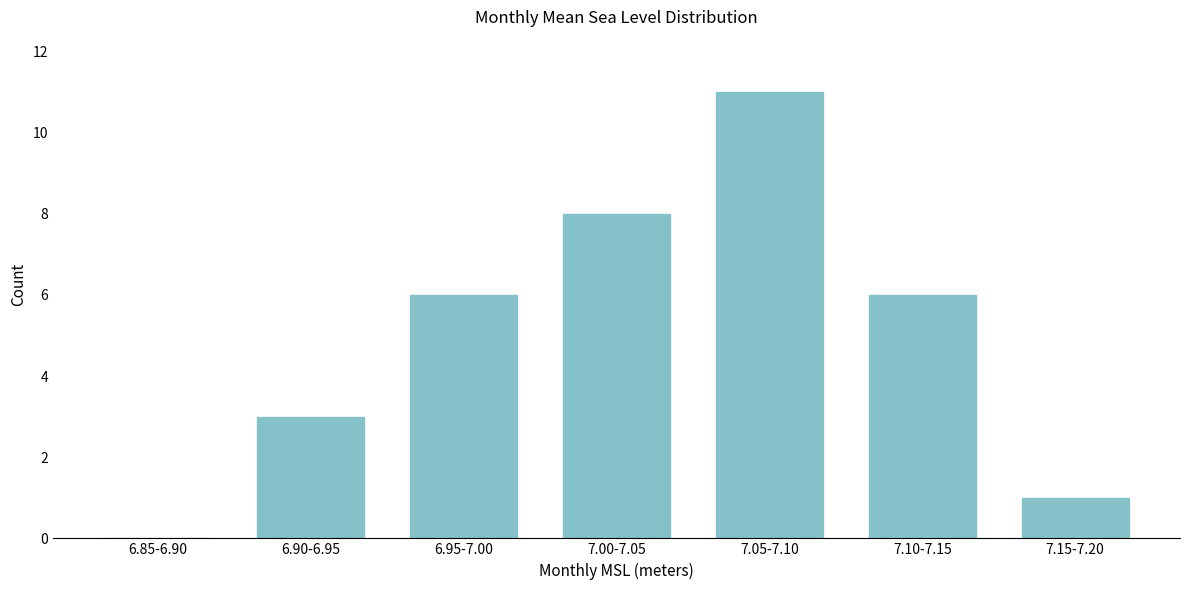

Reading left to right, transcribe all the data shown in this chart.

6.85-6.90=0	6.90-6.95=3	6.95-7.00=6	7.00-7.05=8	7.05-7.10=11	7.10-7.15=6	7.15-7.20=1